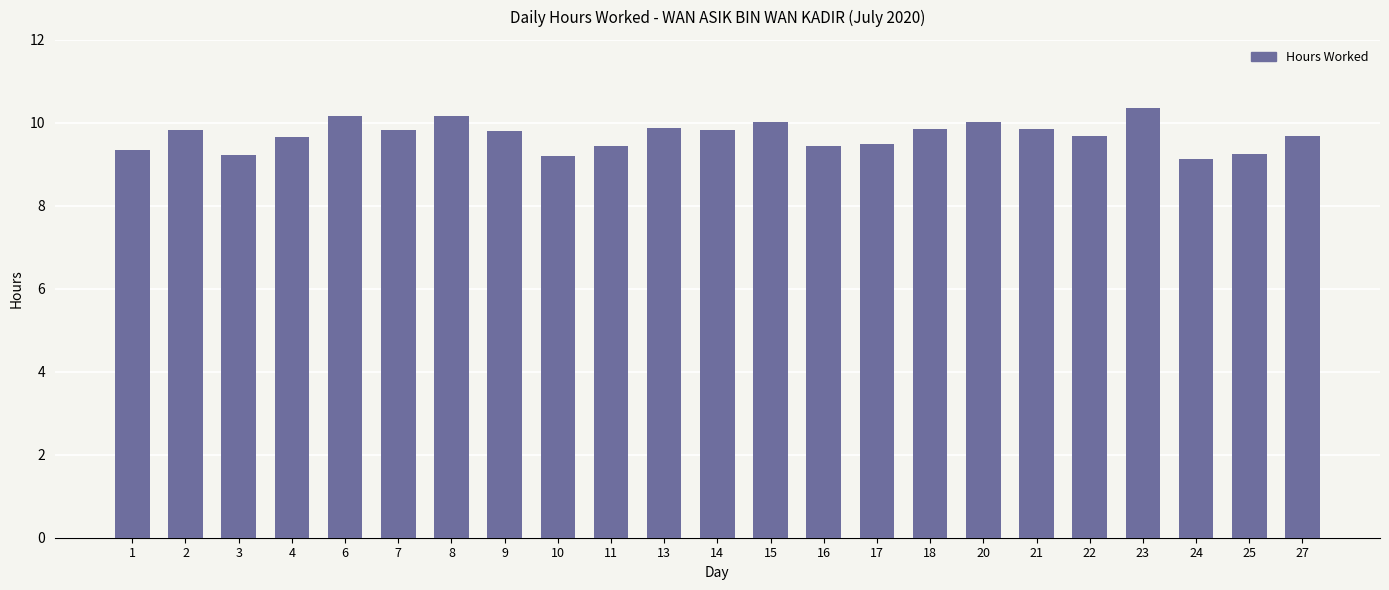

Is it true that the value at 11 is 16.3?

False